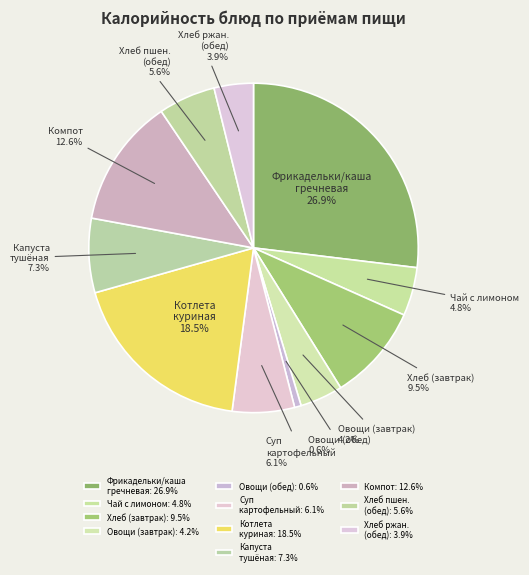

Does any single category account for the majority?

No